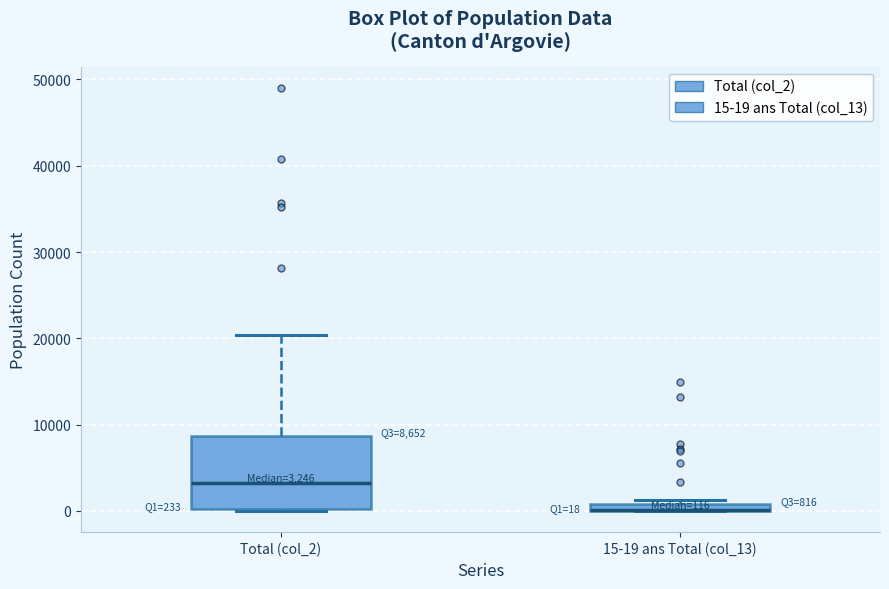

Comparing the boxes themselves (not the whiskers), which one is the tallest?

Total (col_2)